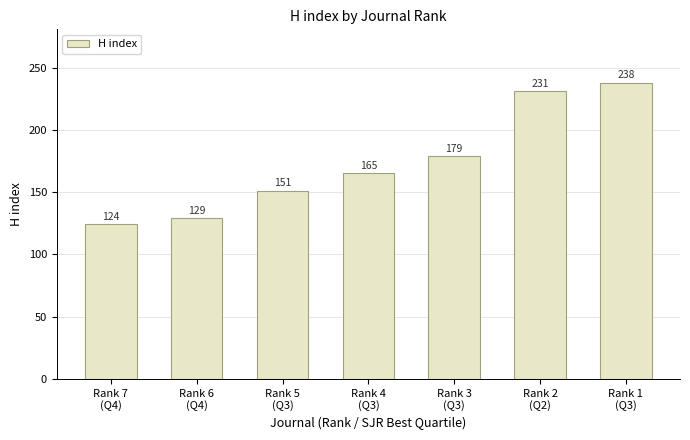

Reading right to left, what are all the values shown in this chart?

Rank 1
(Q3)=238	Rank 2
(Q2)=231	Rank 3
(Q3)=179	Rank 4
(Q3)=165	Rank 5
(Q3)=151	Rank 6
(Q4)=129	Rank 7
(Q4)=124